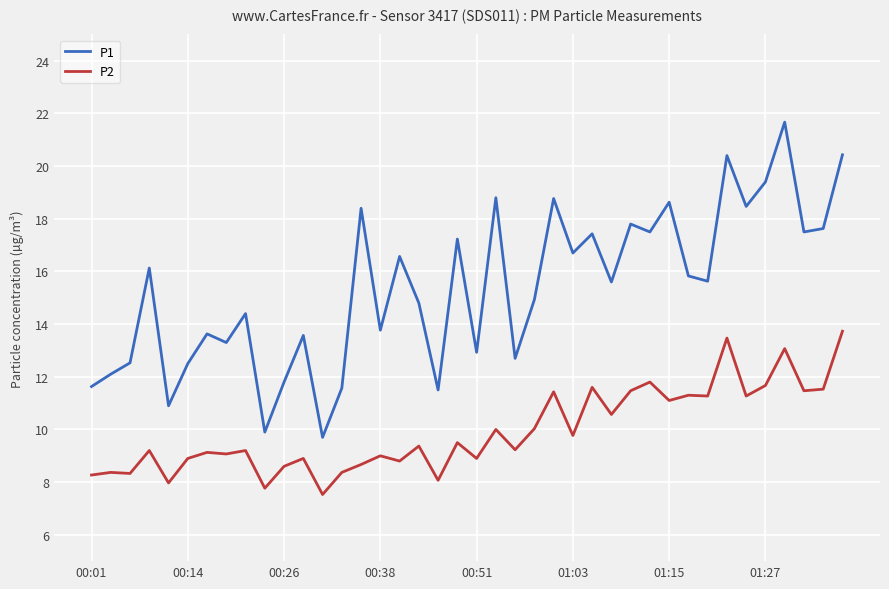

Which series has the largest range (max minus min)?

P1